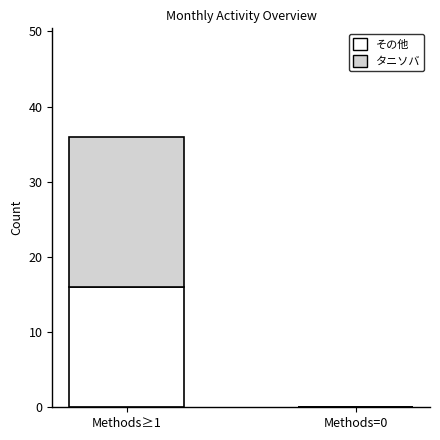

What is the total value across all series at Methods≥1?

36